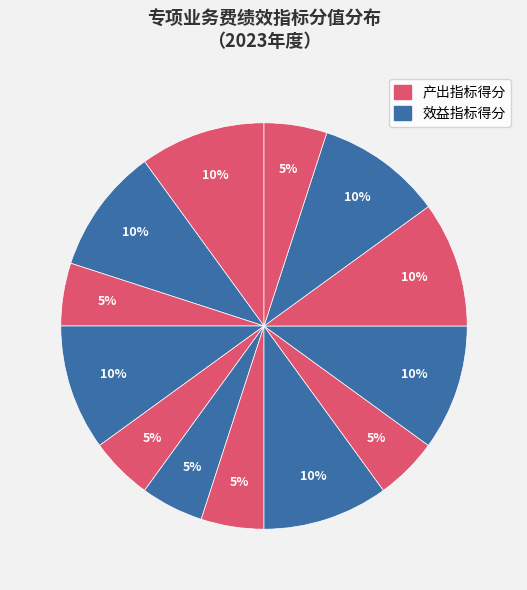

How many segments does this pie chart have?

13